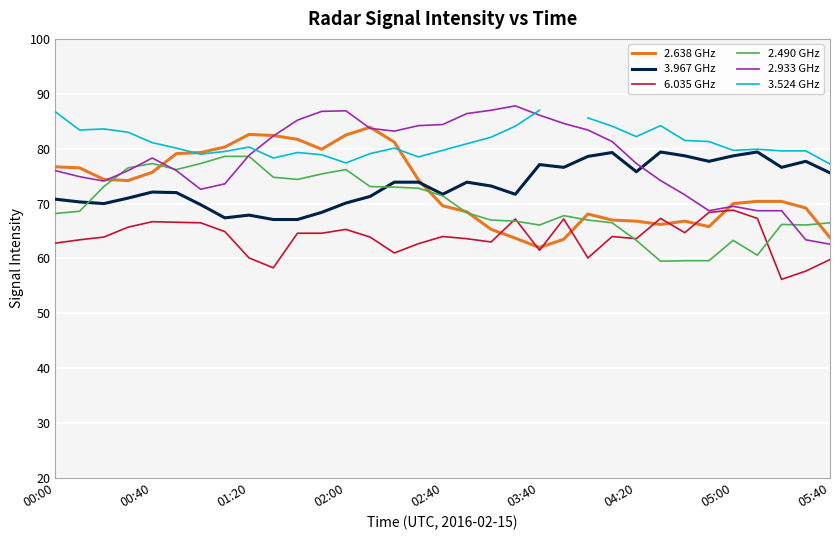

Which series has the largest total across all categories?

2.933 GHz